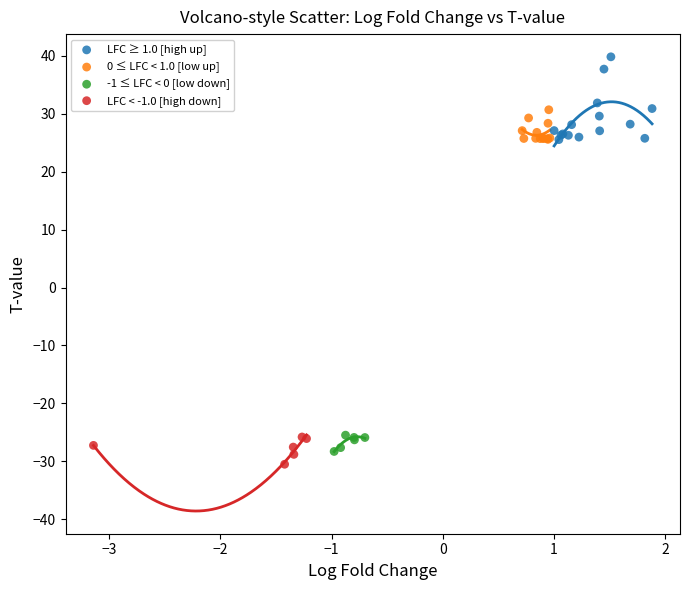

Which series has the largest Y range (max minus min)?

LFC ≥ 1.0 [high up]